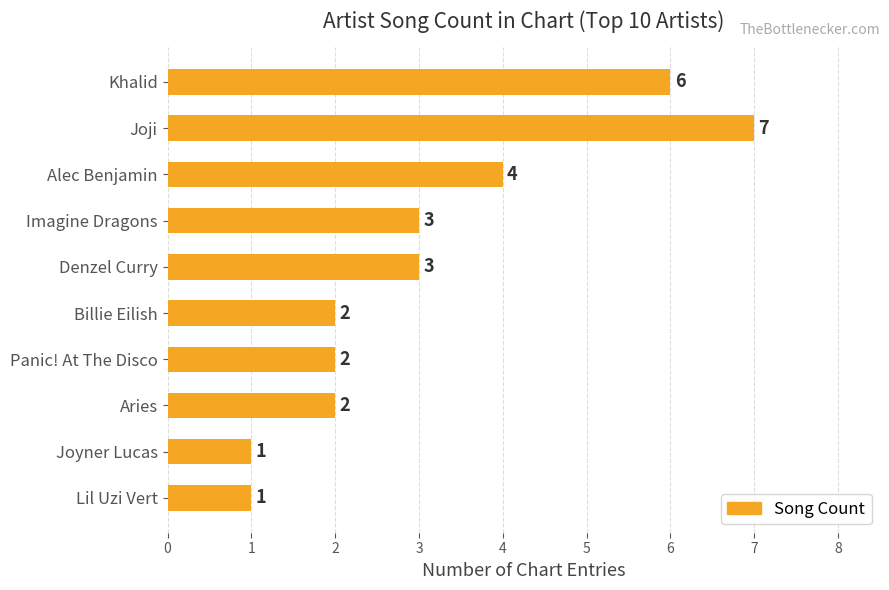

Is it true that the value at Joji is 7?

True